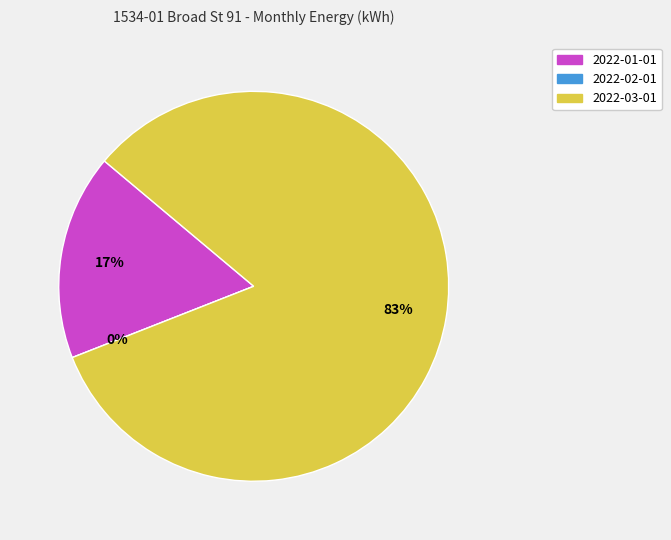

To the nearest percent, what is the average slice percentage?

33%